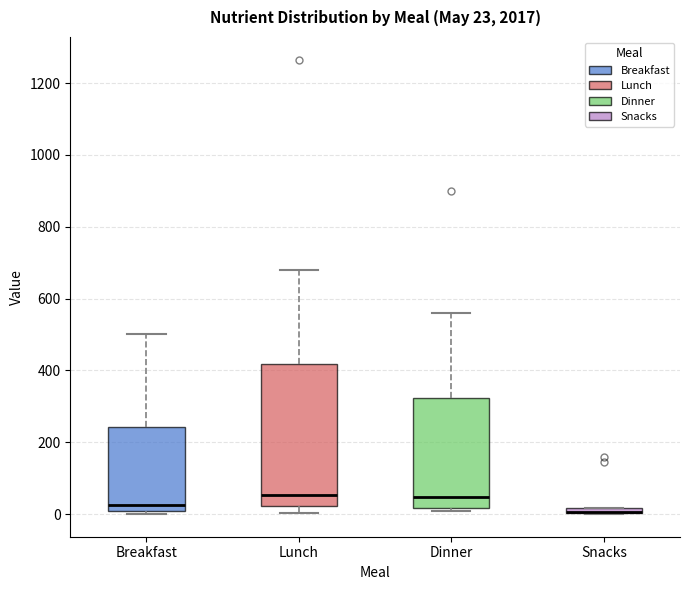

Comparing the boxes themselves (not the whiskers), which one is the tallest?

Lunch